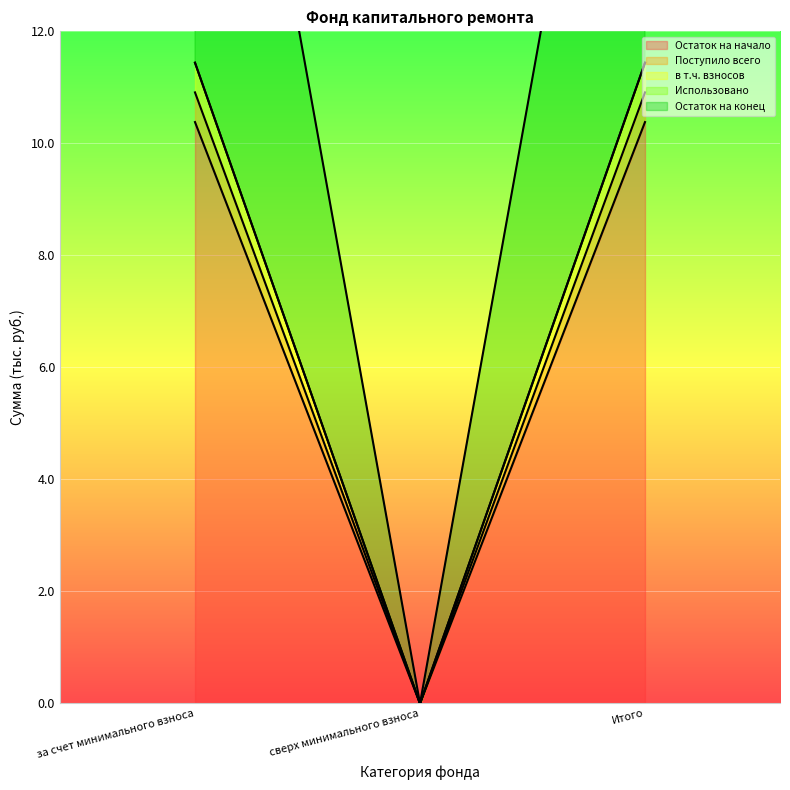

How many data points does each series have?

3